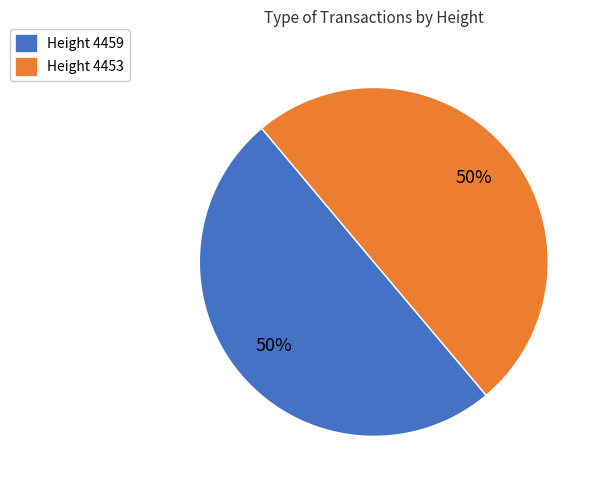

Approximately how many times larger is the value at Height 4459 compared to Height 4453?

1.0